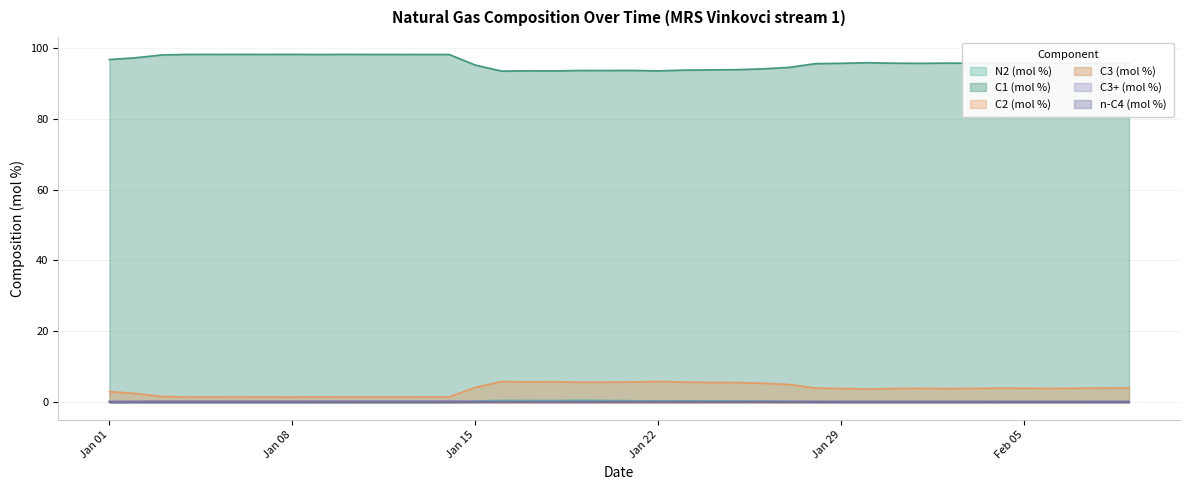

Which series has the largest total across all categories?

C1 (mol %)